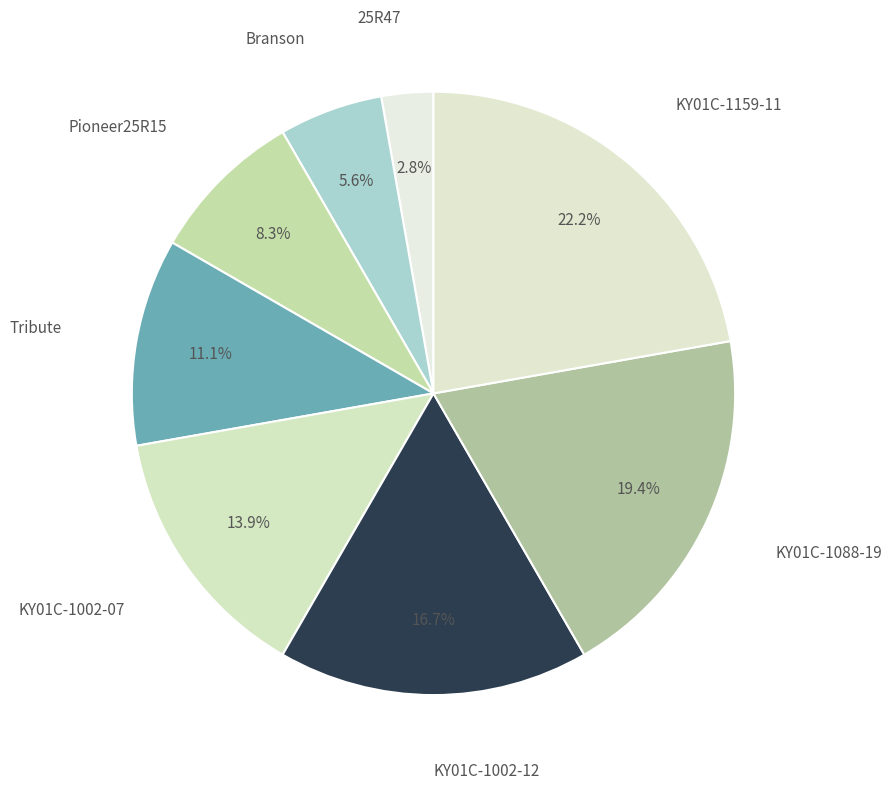

To the nearest percent, what is the combined percentage of Tribute and Branson?

17%